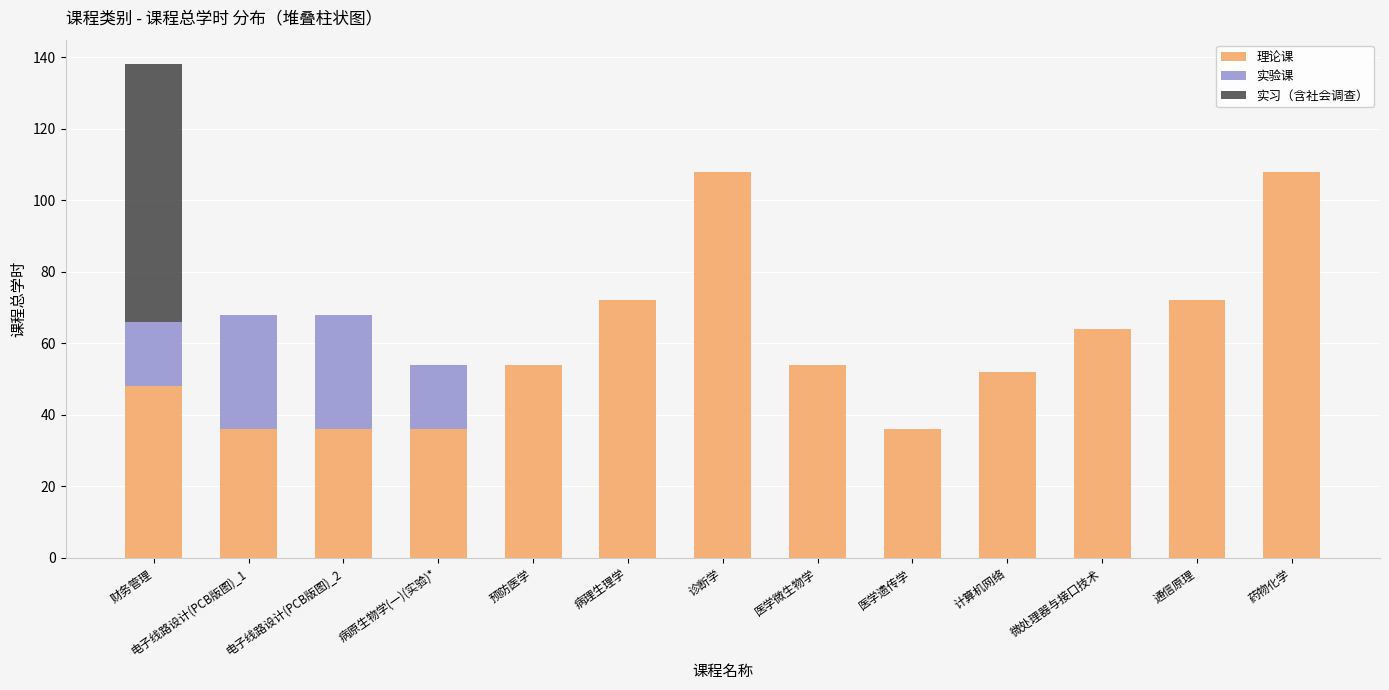

What is the total value across all series at 通信原理?

72